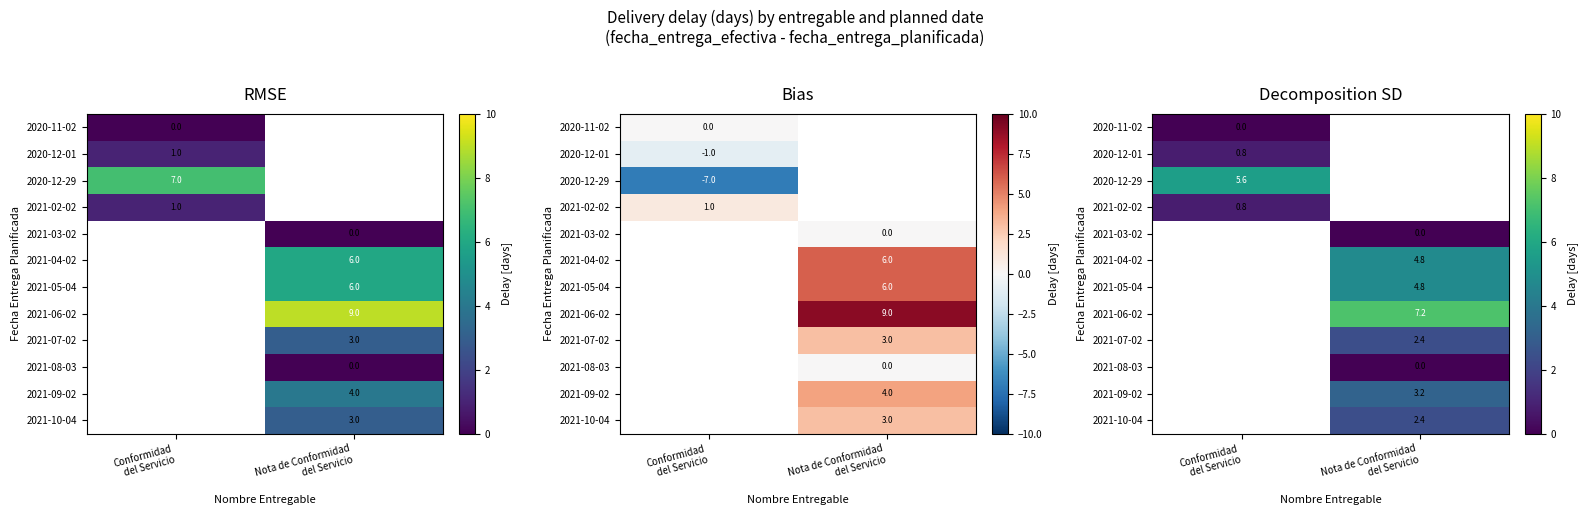

At Conformidad del Servicio, list the series in order from smallest to largest.

2020-11-02, 2021-03-02, 2021-08-03, 2020-12-01, 2021-02-02, 2021-07-02, 2021-10-04, 2021-09-02, 2020-12-29, 2021-04-02, 2021-05-04, 2021-06-02